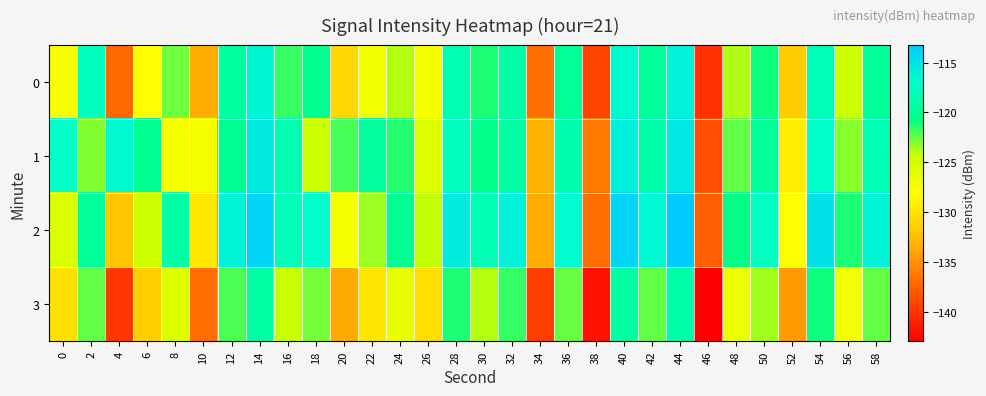

Reading left to right, what are all the values shown in this chart?

0: 0=-127.7	2=-117.7	4=-137.1	6=-128.1	8=-122.6	10=-133.3	12=-119.4	14=-116.4	16=-121.6	18=-120.2	20=-130.8	22=-127.1	24=-123.9	26=-127.6	28=-118.5	30=-121.2	32=-118.9	34=-136.8	36=-119.9	38=-139.1	40=-116.6	42=-119.7	44=-116.1	46=-140.2	48=-123.9	50=-120.9	52=-131.7	54=-118.2	56=-124.4	58=-119.7
1: 0=-117.1	2=-123.0	4=-116.6	6=-120.1	8=-127.4	10=-127.5	12=-120.1	14=-115.4	16=-118.5	18=-124.4	20=-122.0	22=-119.5	24=-121.3	26=-125.7	28=-117.8	30=-120.4	32=-119.2	34=-133.1	36=-118.6	38=-136.2	40=-115.9	42=-118.7	44=-115.3	46=-138.5	48=-122.4	50=-119.8	52=-129.3	54=-117.2	56=-123.1	58=-118.5
2: 0=-125.3	2=-119.8	4=-132.1	6=-124.5	8=-118.9	10=-129.7	12=-116.2	14=-113.8	16=-118.0	18=-116.9	20=-127.4	22=-123.5	24=-120.1	26=-124.2	28=-115.6	30=-118.3	32=-116.1	34=-133.5	36=-116.7	38=-136.8	40=-113.9	42=-116.5	44=-113.2	46=-137.6	48=-120.7	50=-117.6	52=-128.1	54=-114.9	56=-121.2	58=-116.2
3: 0=-130.2	2=-122.4	4=-139.8	6=-131.5	8=-125.7	10=-136.9	12=-122.1	14=-119.2	16=-124.3	18=-122.8	20=-133.6	22=-129.8	24=-126.5	26=-130.3	28=-121.2	30=-123.9	32=-121.6	34=-139.5	36=-122.5	38=-141.9	40=-119.3	42=-122.4	44=-118.7	46=-142.9	48=-126.6	50=-123.6	52=-134.4	54=-120.9	56=-127.1	58=-122.4